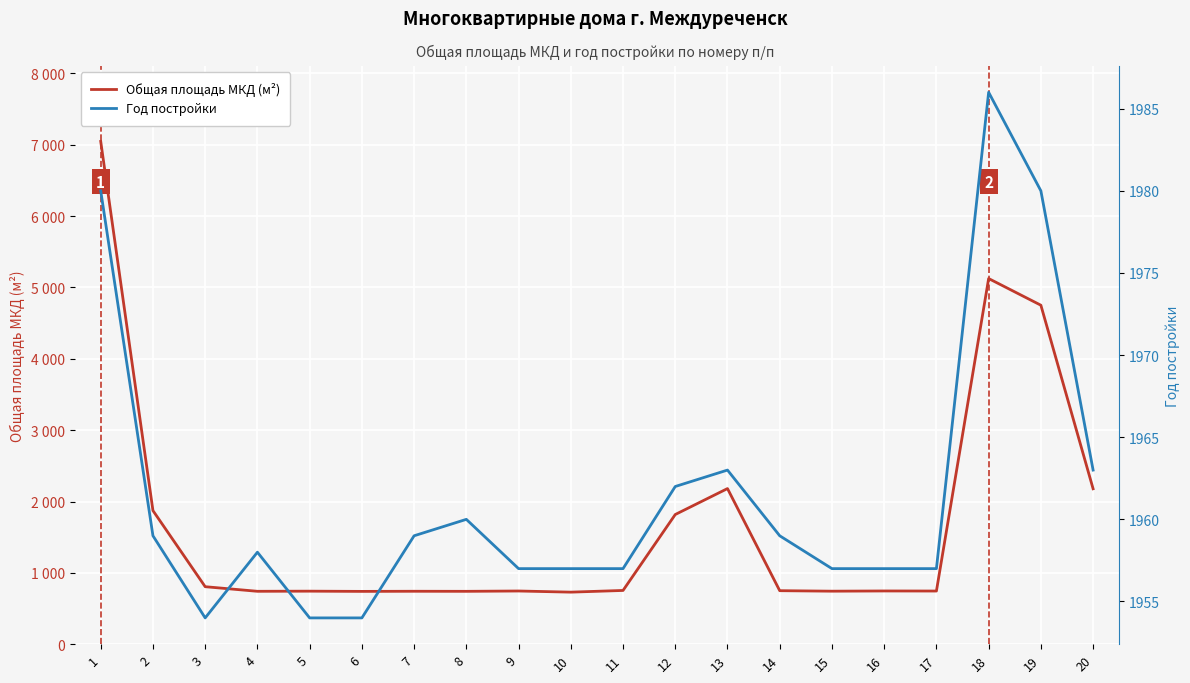

Where is the first local minimum for Год постройки?

3